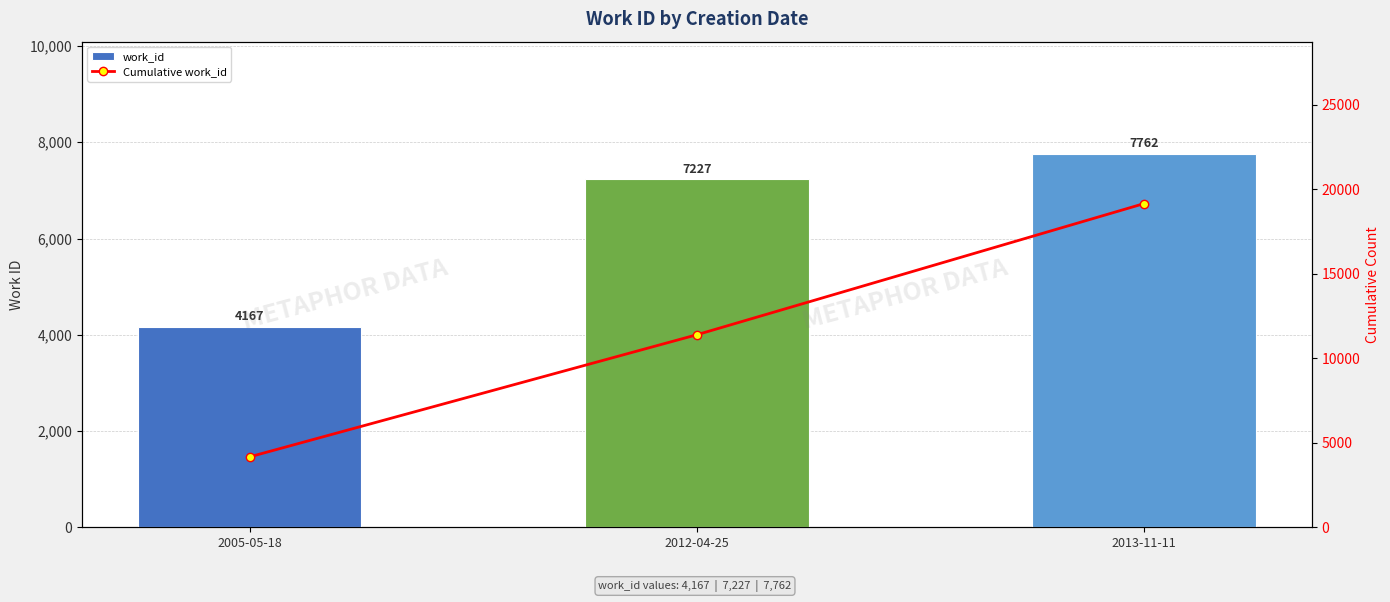

At which category does the chart reach its minimum across all series?

2005-05-18